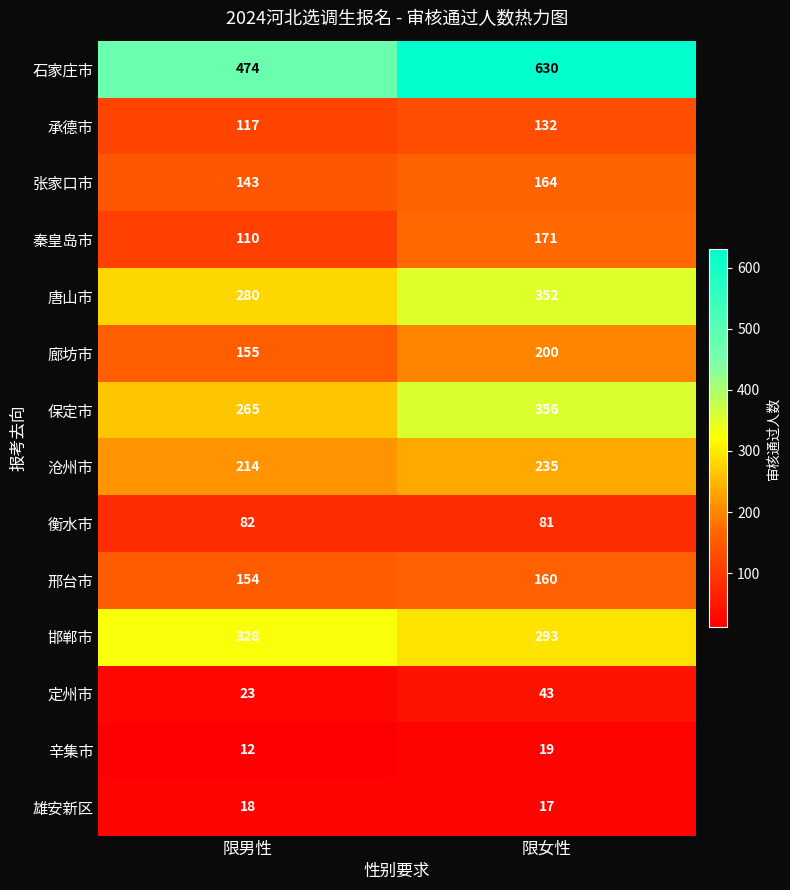

Which label corresponds to the largest value in the chart?

限女性